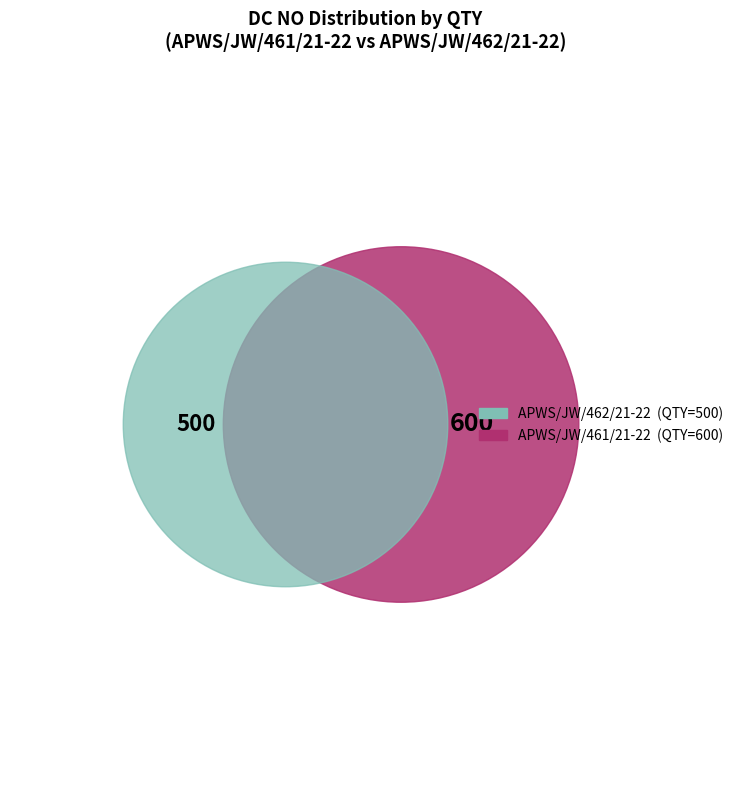

To the nearest percent, what is the combined percentage of APWS/JW/462/21-22 and APWS/JW/461/21-22?

100%